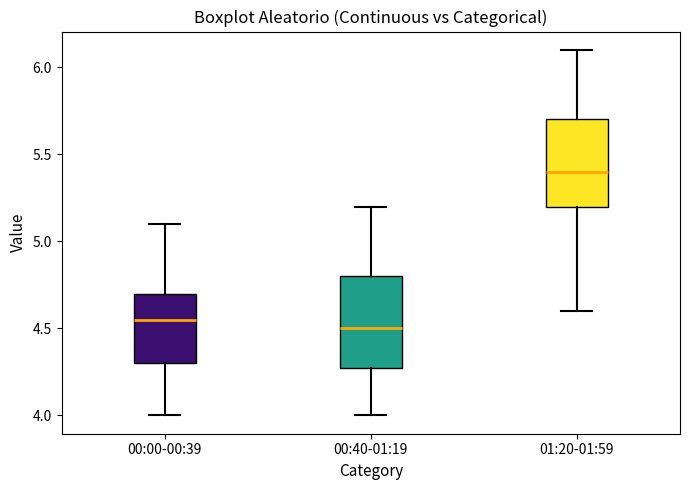

Where does the median line of the box for 00:00-00:39 sit on the y-axis? The values are not printed on the chart, so give them approximately, as read against the axis.

4.55